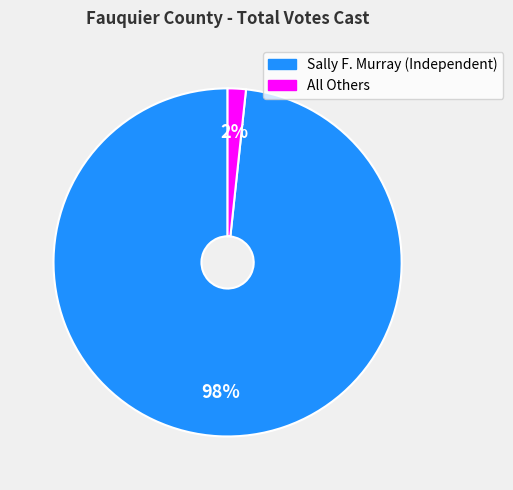

To the nearest percent, what is the combined percentage of Sally F. Murray (Independent) and All Others?

100%